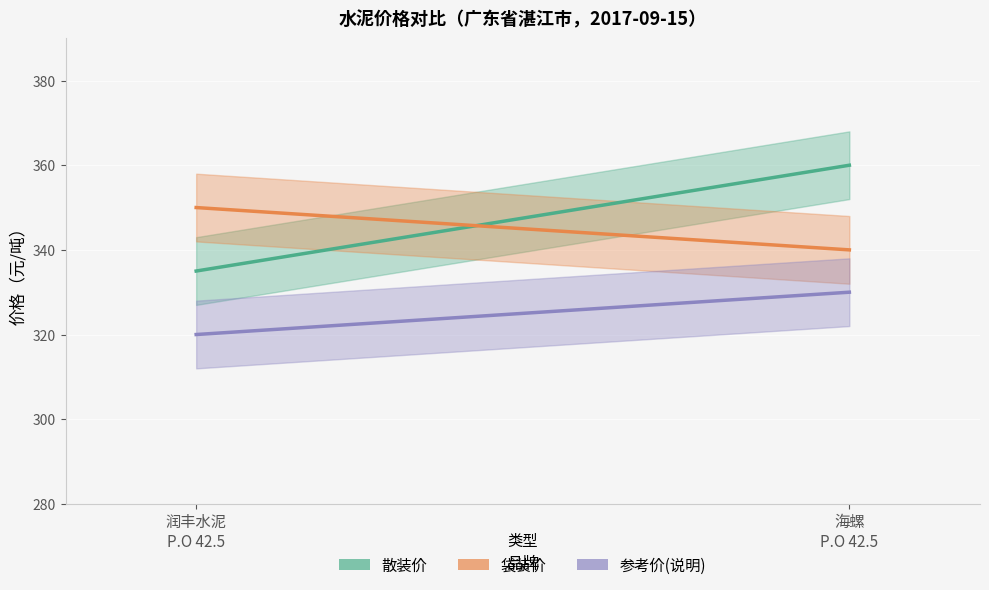

List the series in order of their peak value, highest first.

散装价, 袋装价, 参考价(说明)